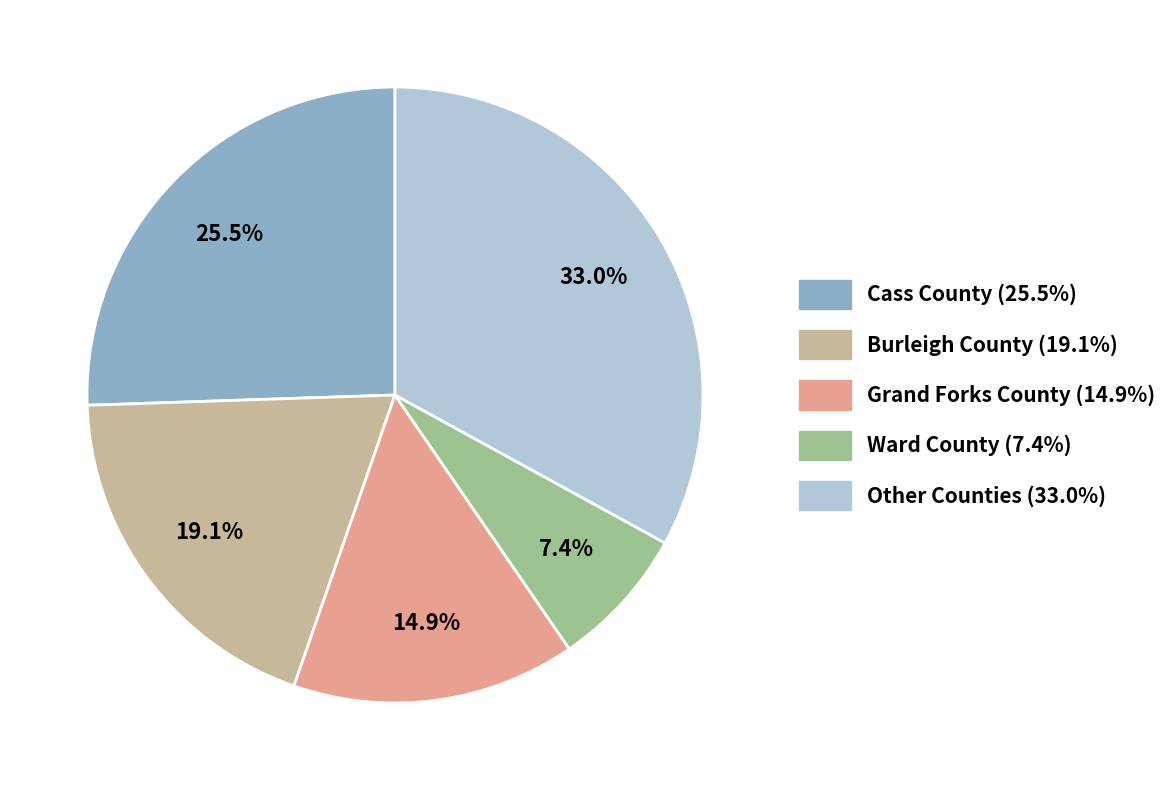

Is there any slice that represents more than half of the pie?

No